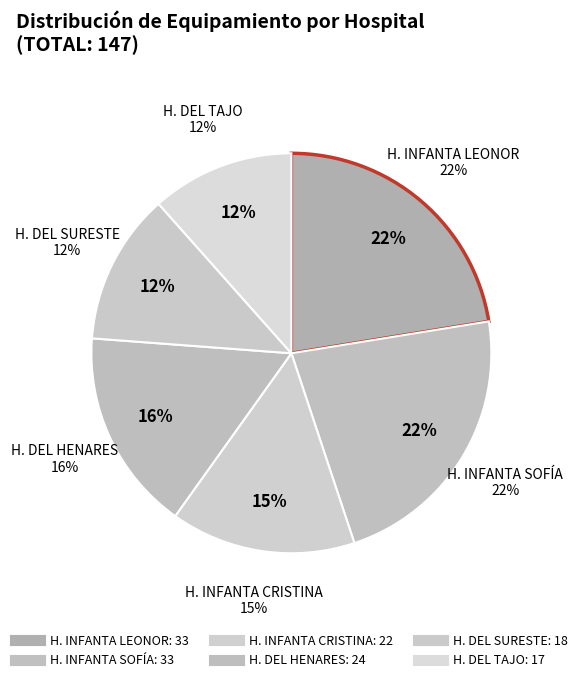

What is the total percentage of H. DEL TAJO and H. DEL SURESTE?

23.8%